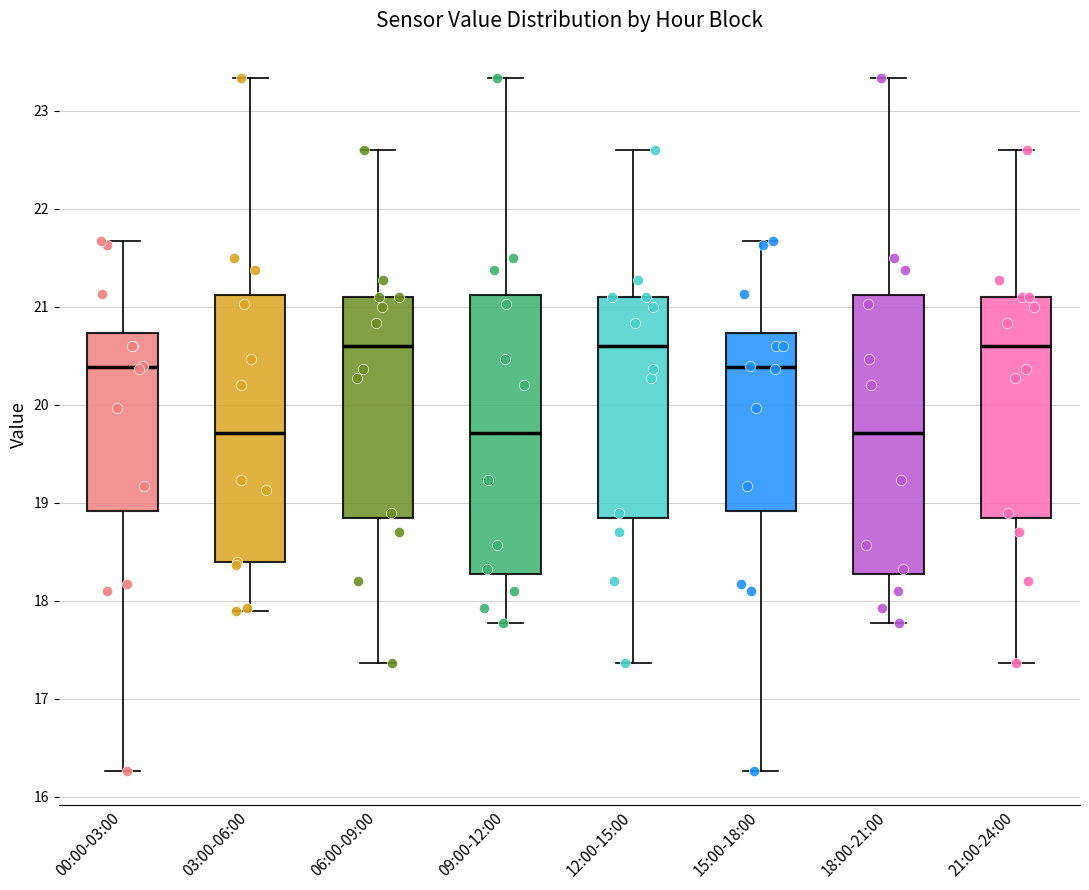

Where does the lower whisker of the box for 21:00-24:00 end on the y-axis? The values are not printed on the chart, so give them approximately, as read against the axis.

17.4